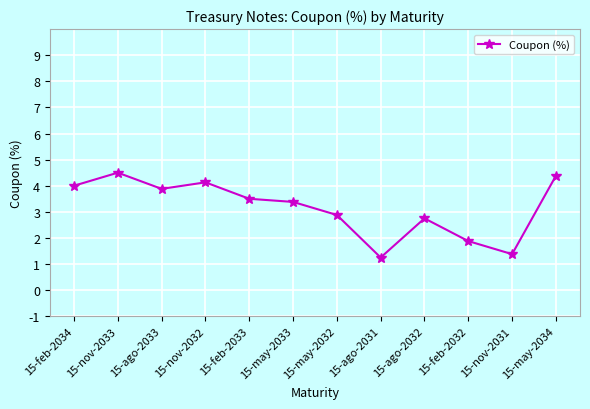

What is the label of the 11th point from the right?

15-nov-2033